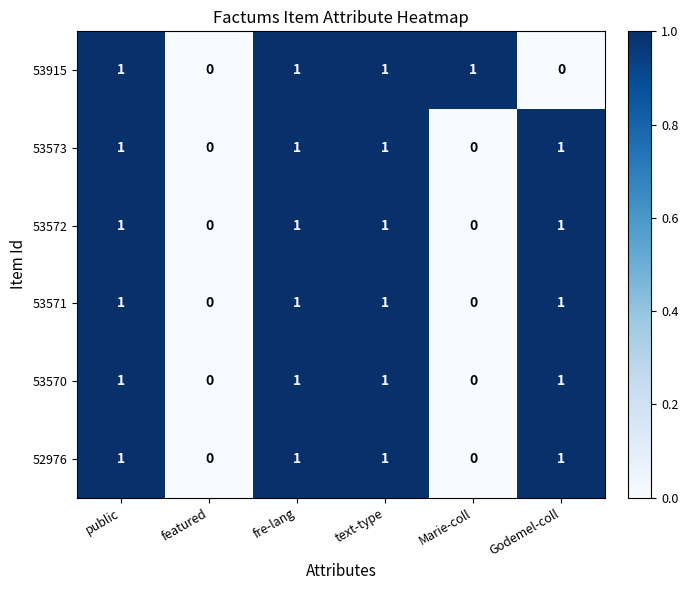

The value of 53915 at Marie-coll is 1. True or false?

True